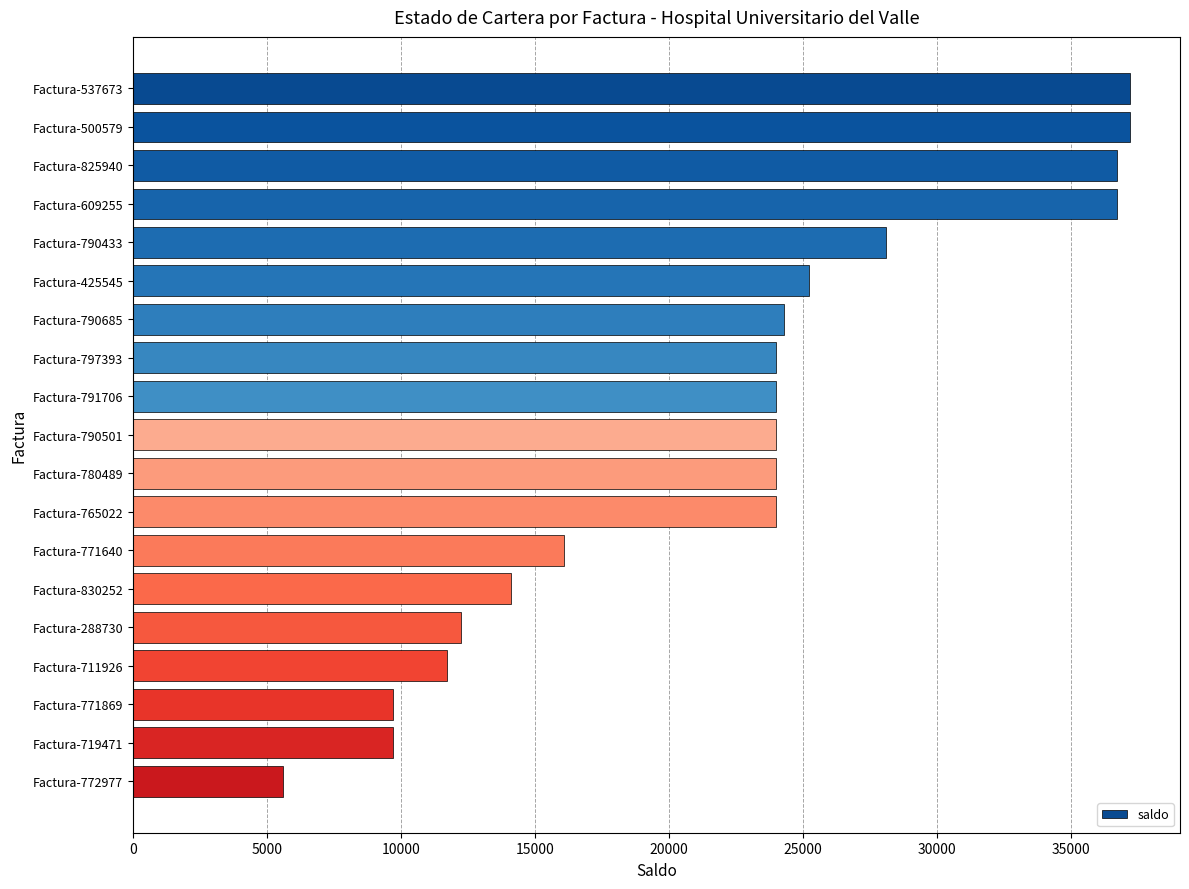

What is the difference between the values at Factura-500579 and Factura-791706?

13201